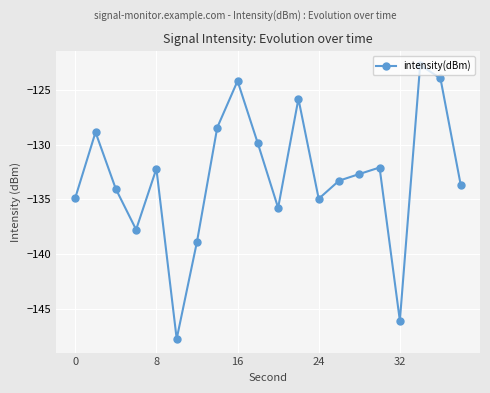

How many interior local peaks (higher than both neighbors) does the data have?

6